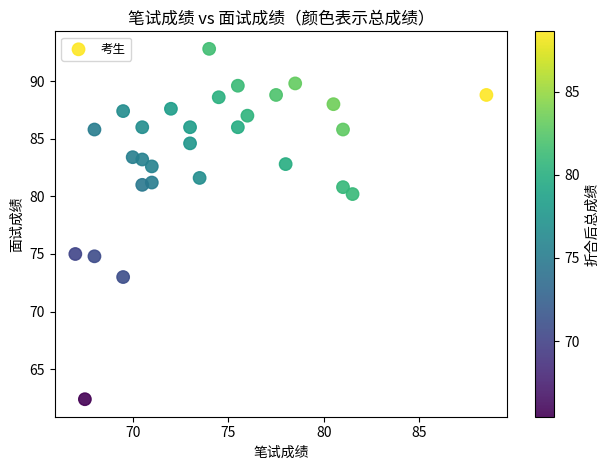

What is the range of X values (max minus min)?

21.5